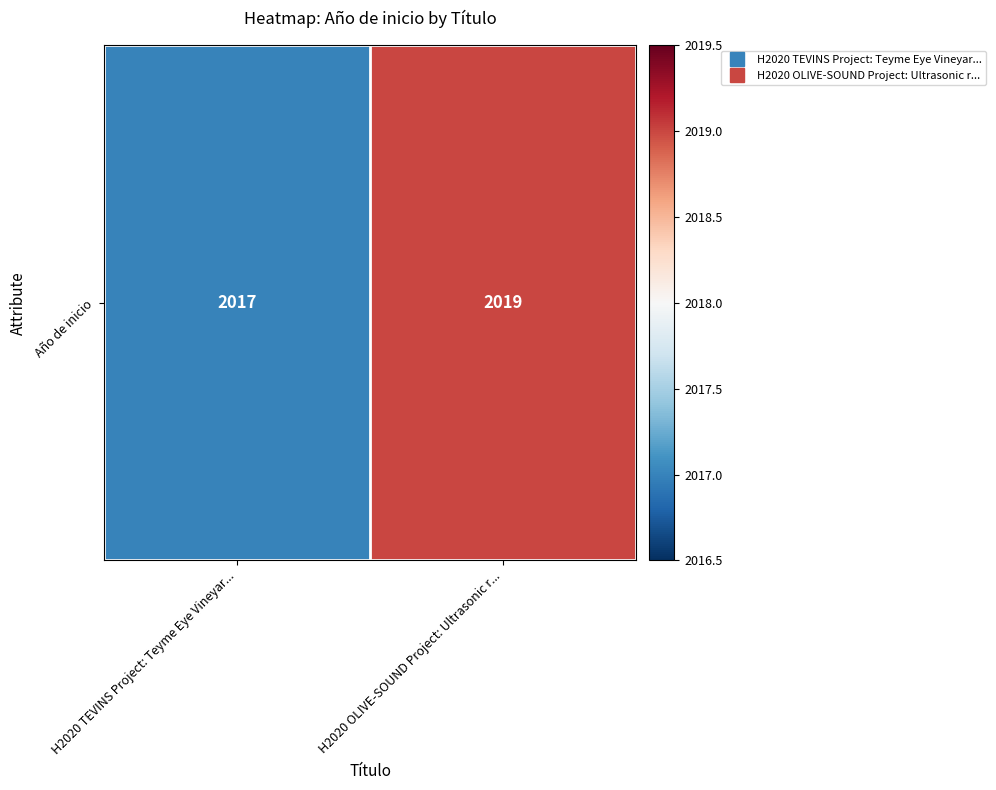

What value does the data have at H2020 OLIVE-SOUND Project: Ultrasonic r...?

2019